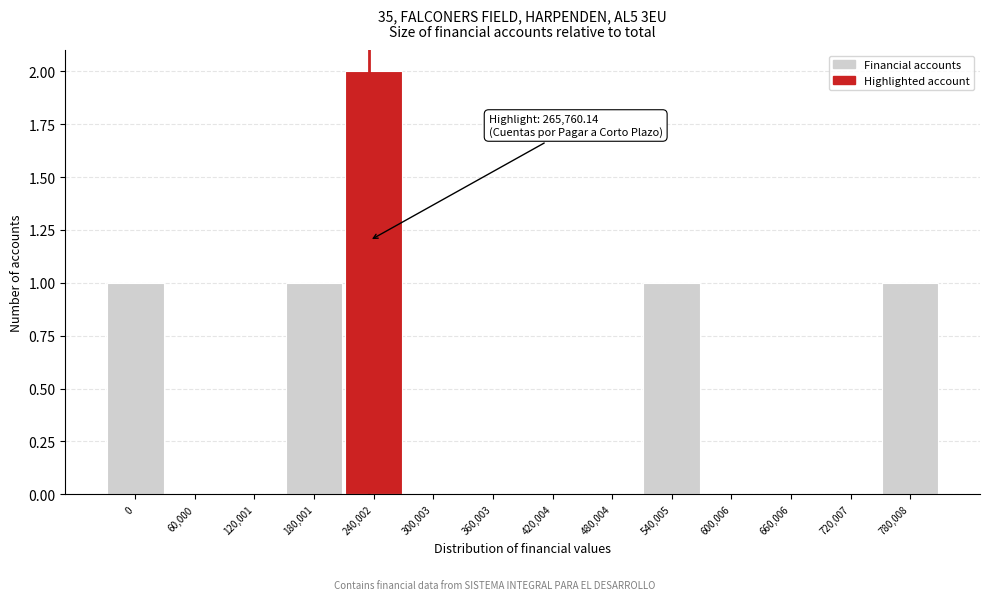

Reading left to right, extract all data points from this chart.

0=1	60,000=0	120,001=0	180,001=1	240,002=2	300,003=0	360,003=0	420,004=0	480,004=0	540,005=1	600,006=0	660,006=0	720,007=0	780,008=1